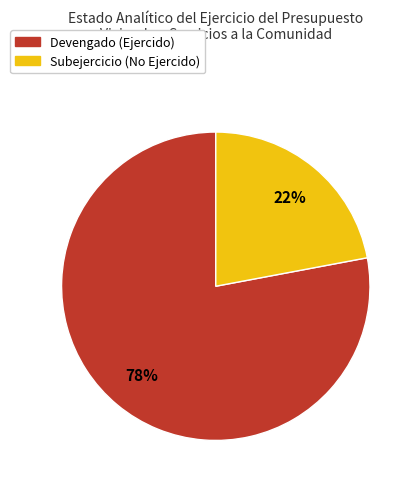

How many slices are in this pie chart?

2